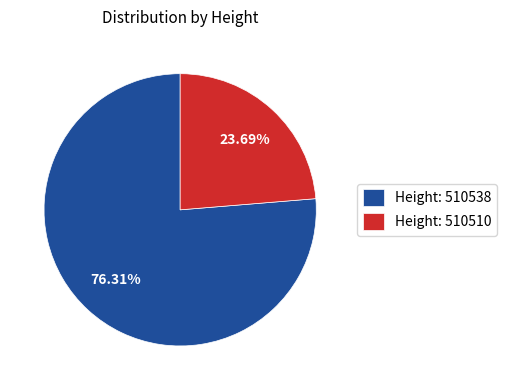

What is the smallest slice in the pie chart?

Height: 510510